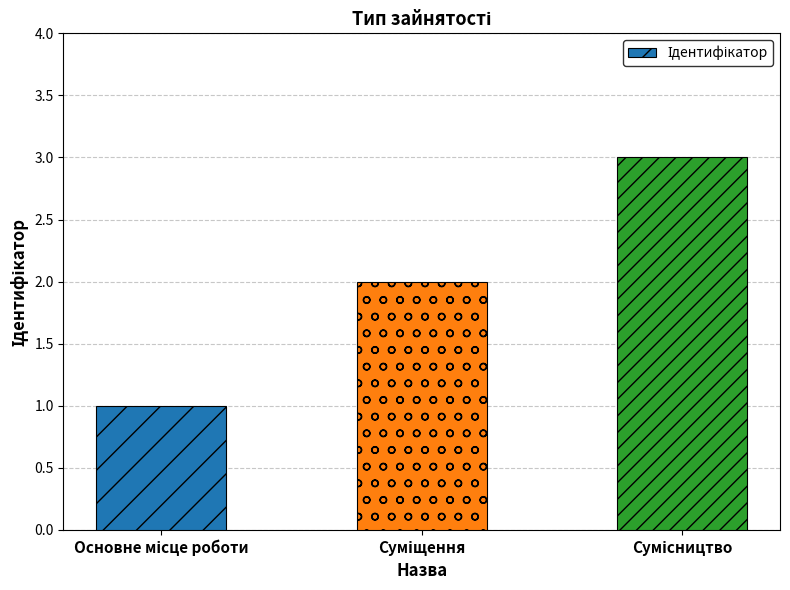

What is the greatest value displayed?

3